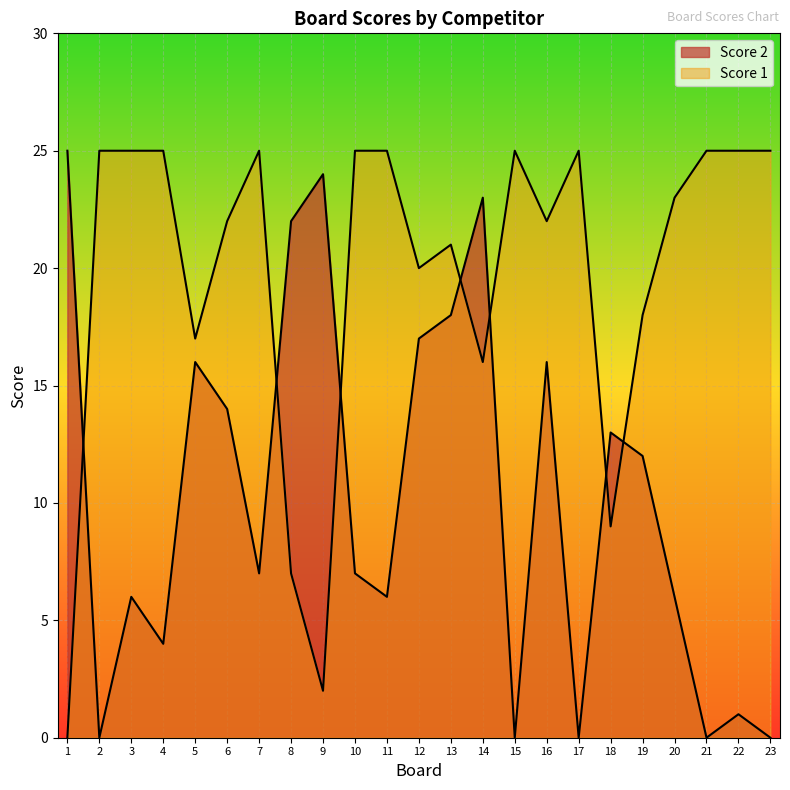

What are all the series names shown in the legend?

Score 2, Score 1